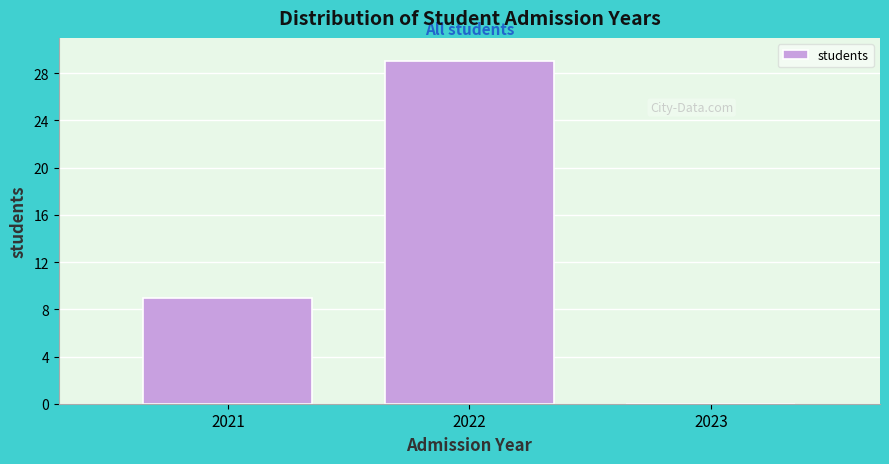

Reading right to left, extract all data points from this chart.

2023=0	2022=29	2021=9